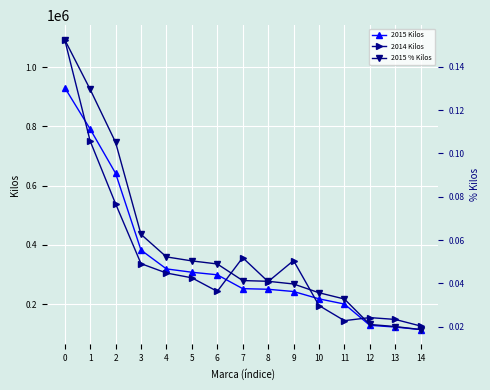

What is the difference between the maximum and minimum values in the 2015 % Kilos series?

0.1